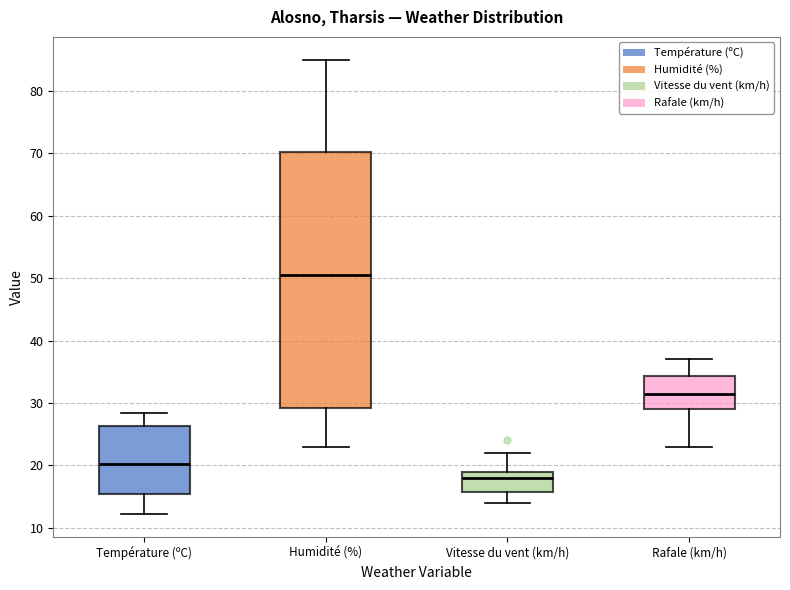

Which box has the lowest median line?

Vitesse du vent (km/h)